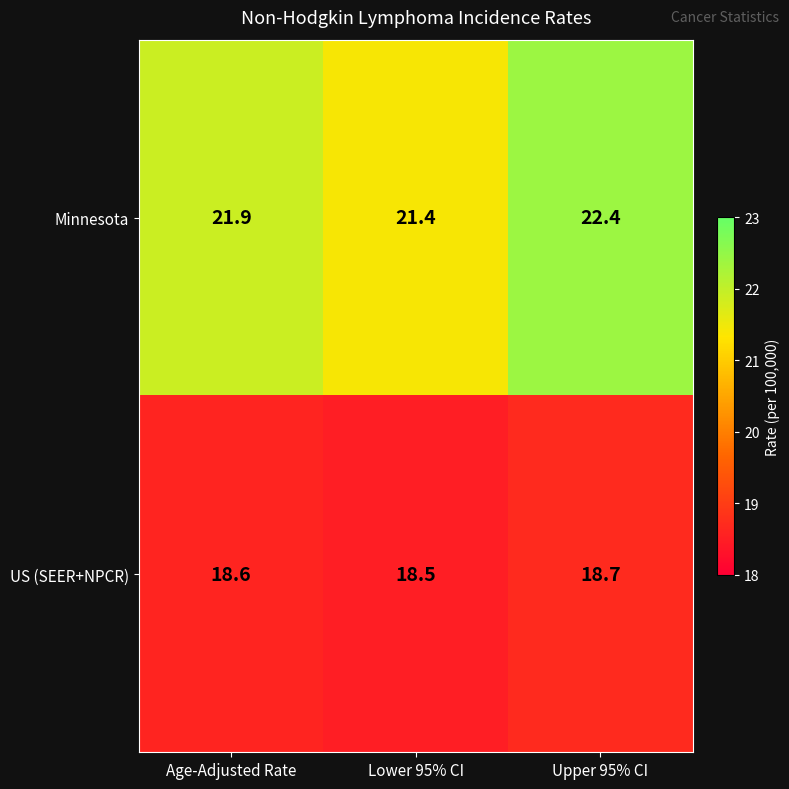

At which category does the chart reach its minimum across all series?

Lower 95% CI